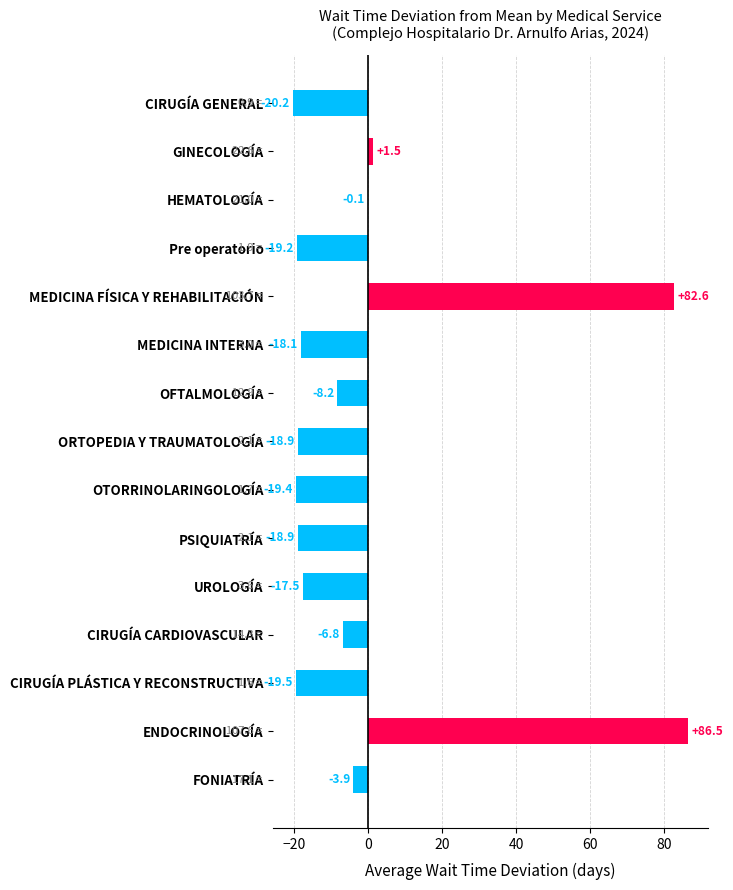

What value does the data have at MEDICINA INTERNA?

-18.1